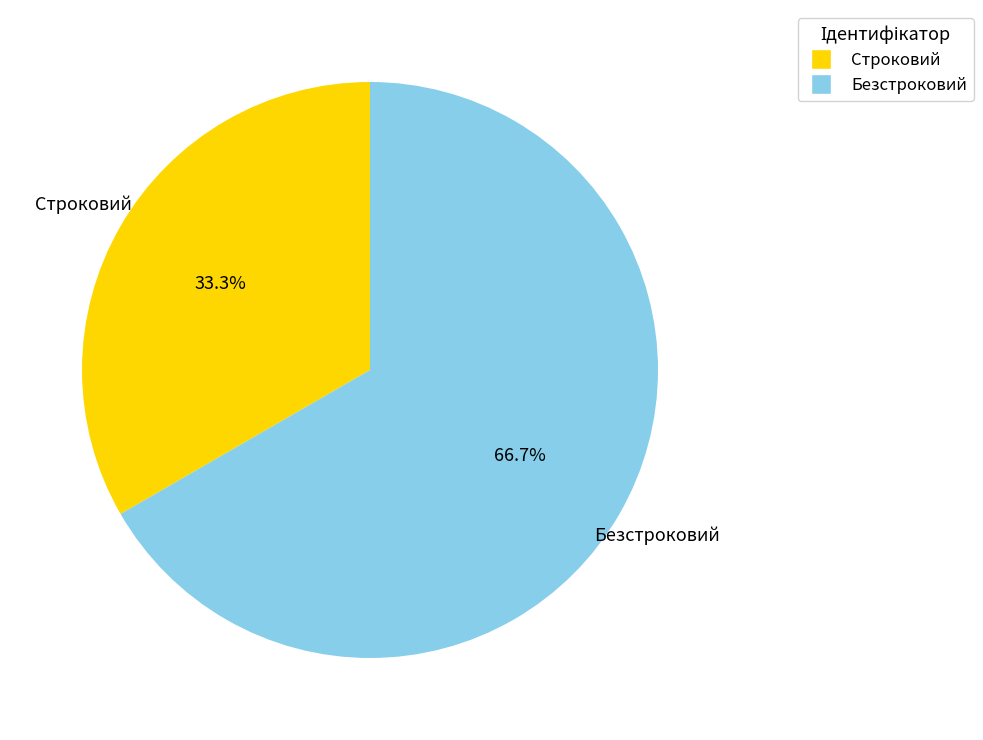

What percentage is NOT represented by Строковий?

66.7%